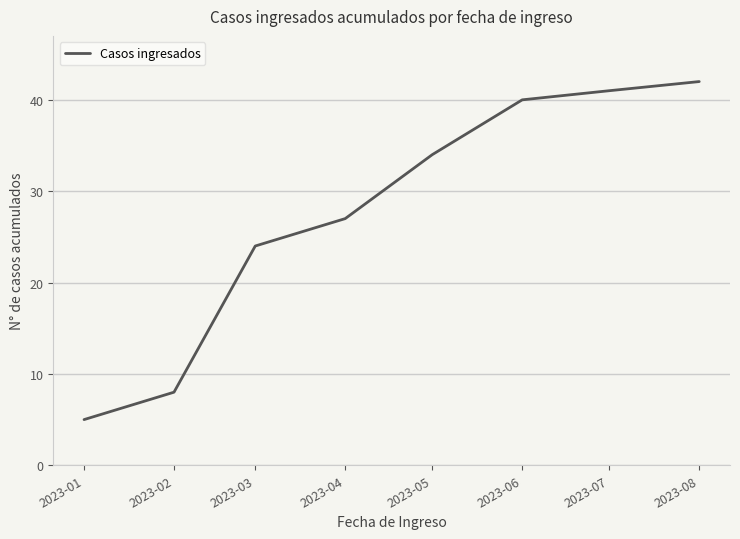

Reading left to right, list all the values displayed in this chart.

2023-01=5	2023-02=8	2023-03=24	2023-04=27	2023-05=34	2023-06=40	2023-07=41	2023-08=42